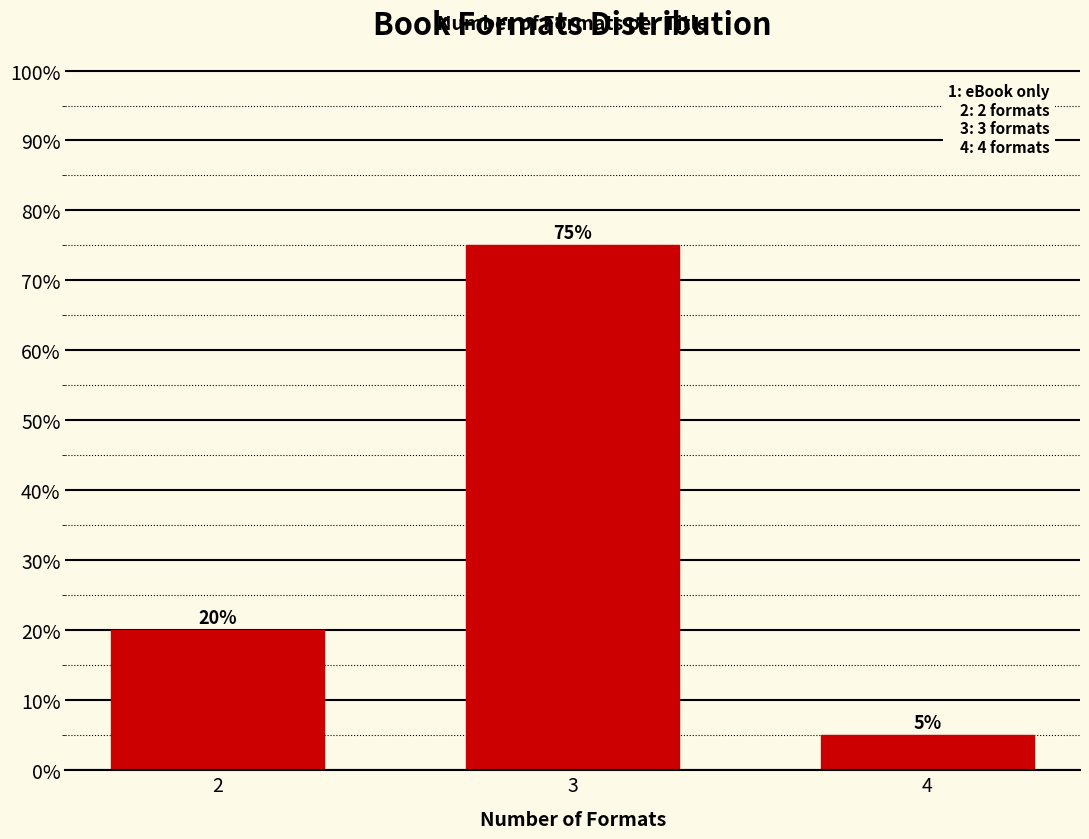

Reading left to right, list all the values displayed in this chart.

20	75	5